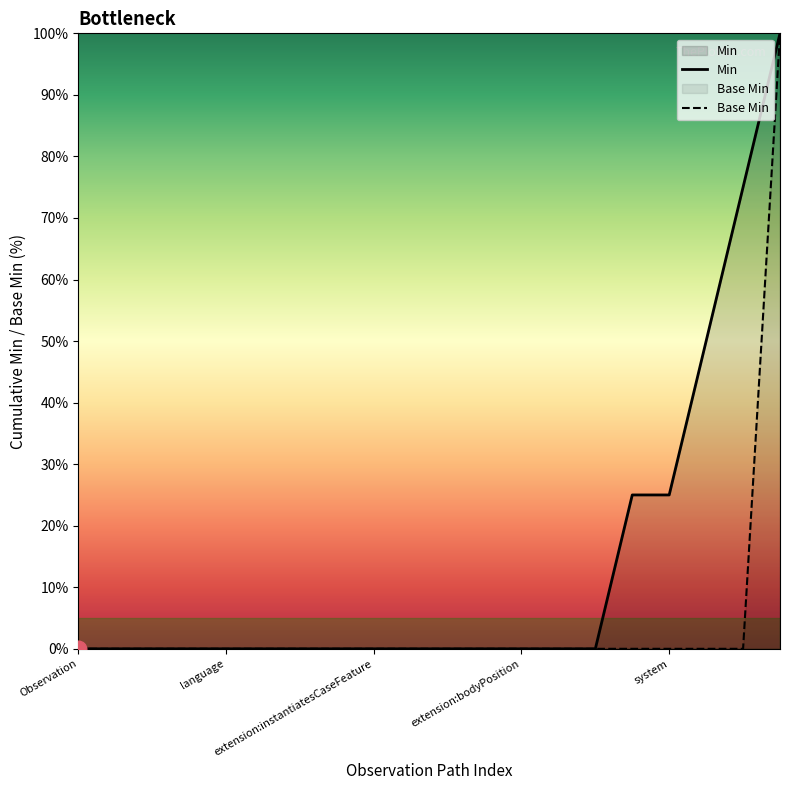

What is the greatest value displayed?

100